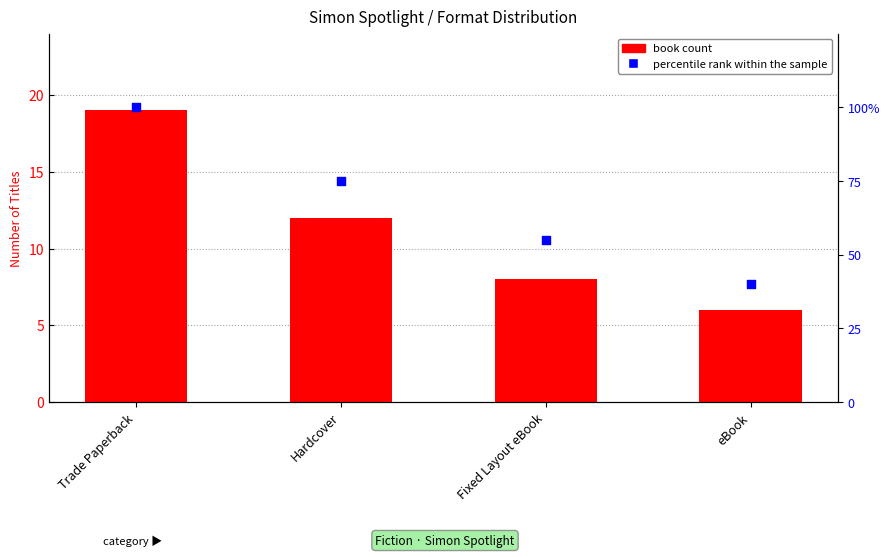

Is the value of percentile rank within the sample at Trade Paperback greater than the value of book count at Trade Paperback?

Yes